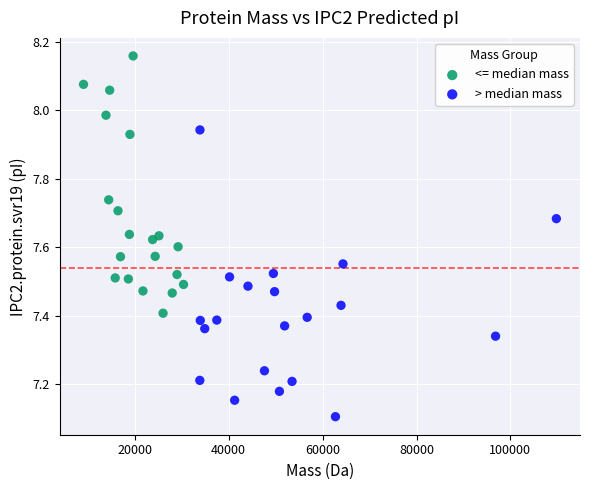

What are all the series names shown in the legend?

<= median mass, > median mass